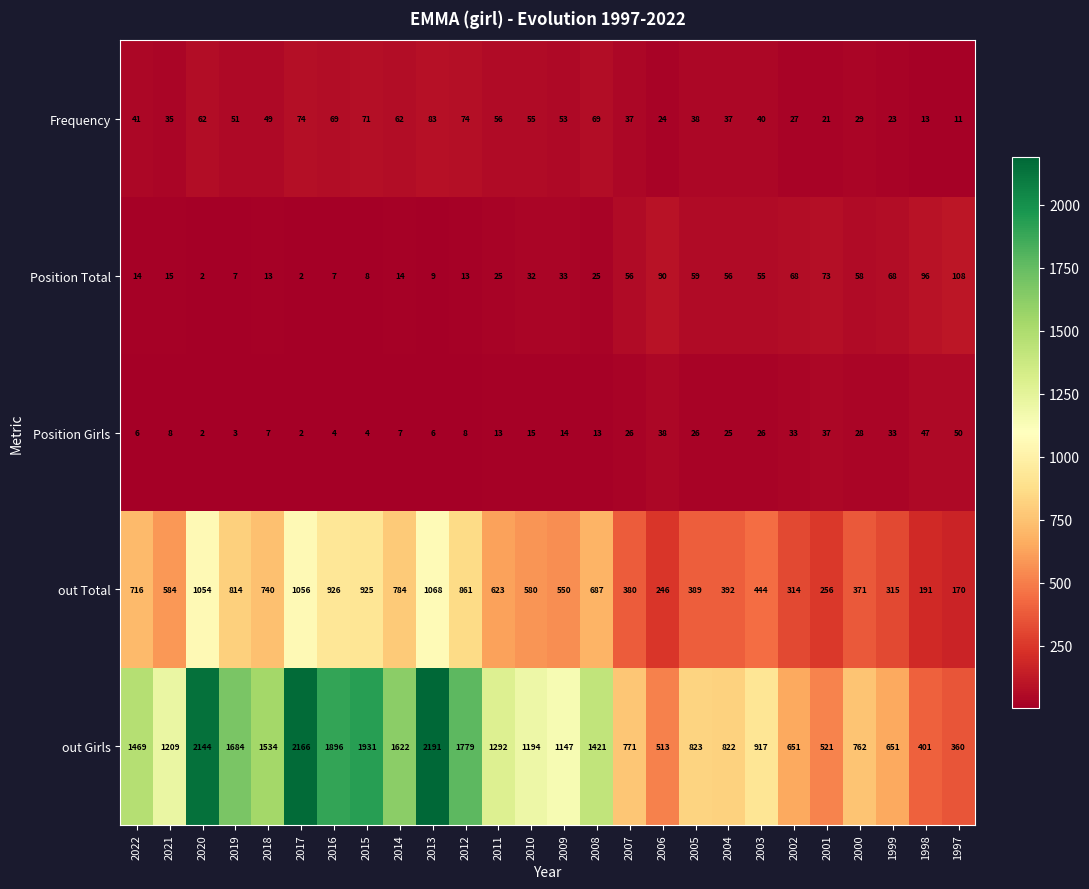

What is the spread (max minus min) of values at 2021?

1201